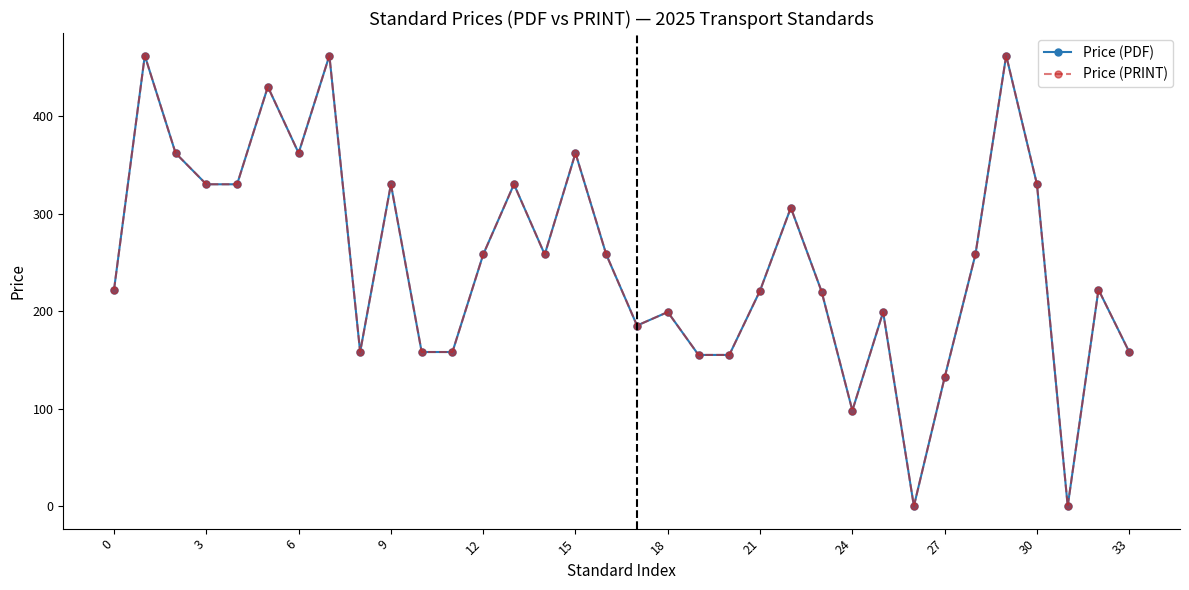

What is the label of the 10th point from the right?

24